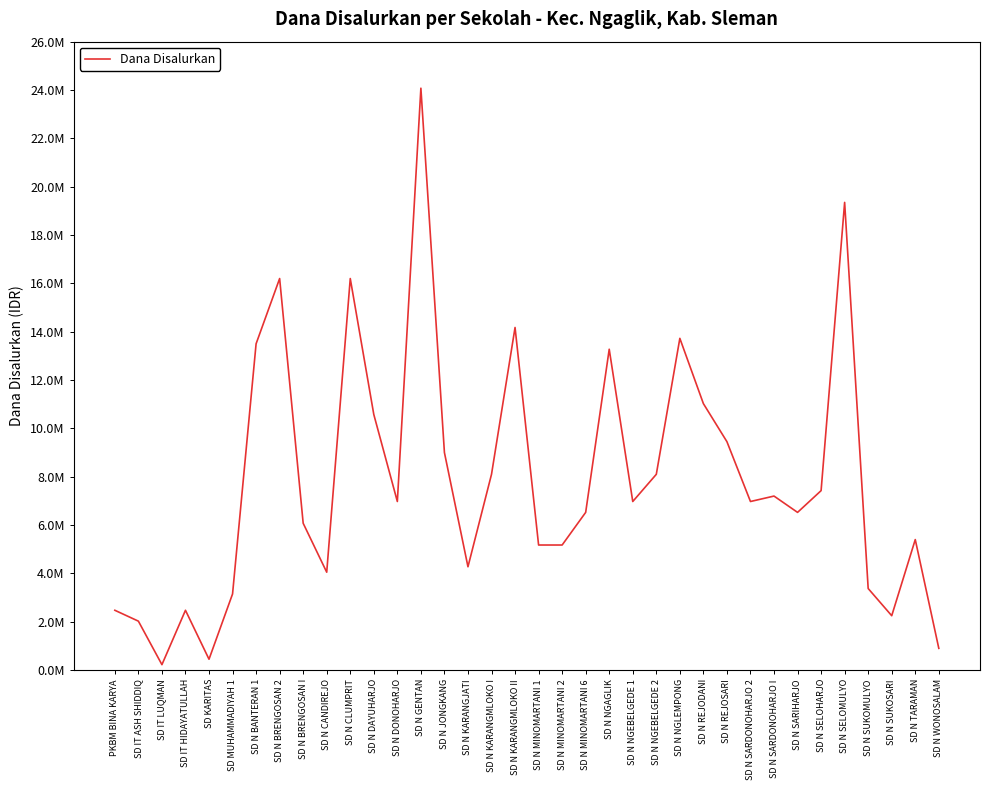

What is the smallest value displayed?

225000